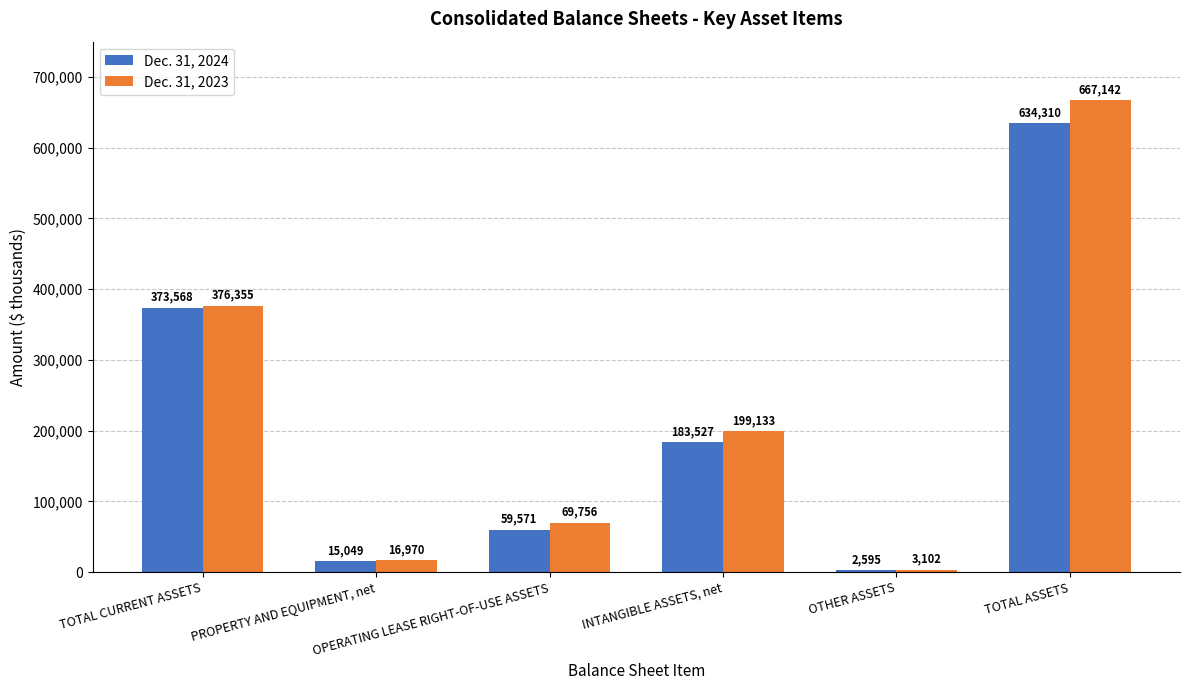

What is the approximate value of Dec. 31, 2024 at OPERATING LEASE RIGHT-OF-USE ASSETS?

59571